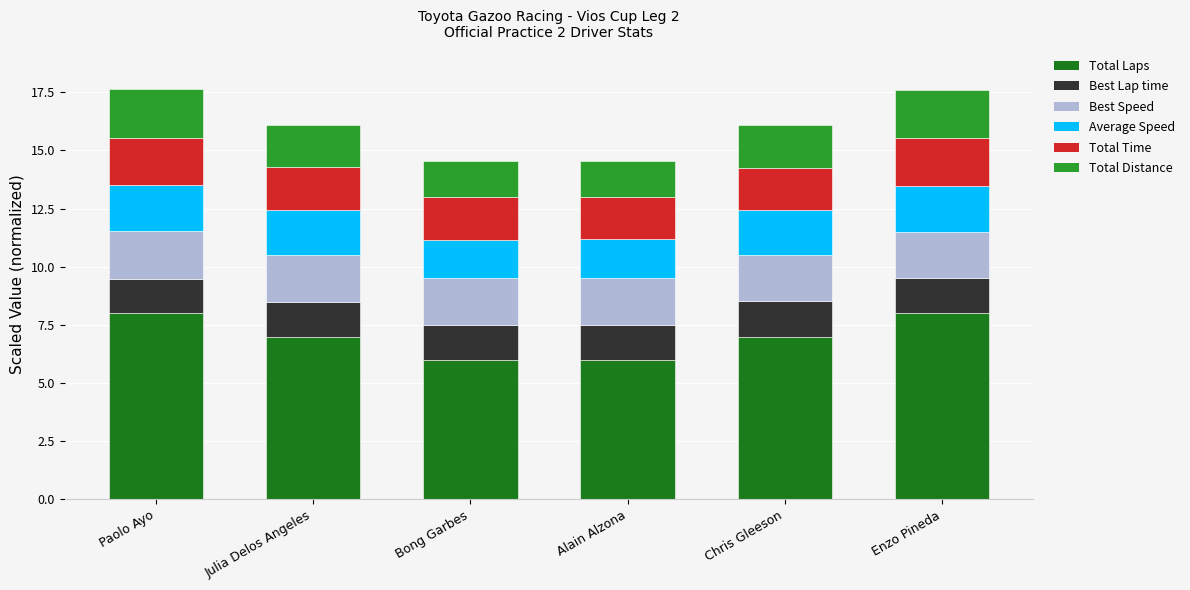

The value of Total Laps at Chris Gleeson is 10.5. True or false?

False